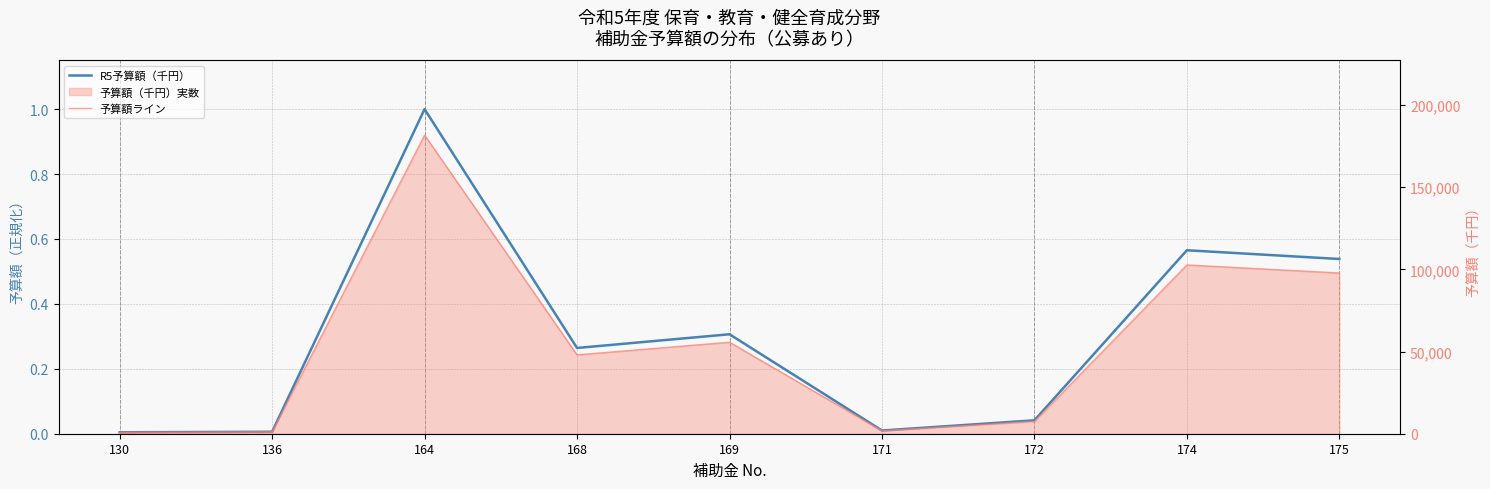

In 予算額ライン, how many points are higher than both neighbors (excluding endpoints)?

3